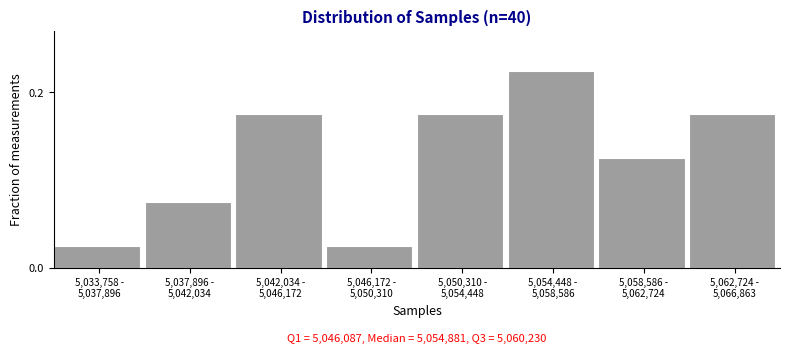

What is the sum of all values?

1.0